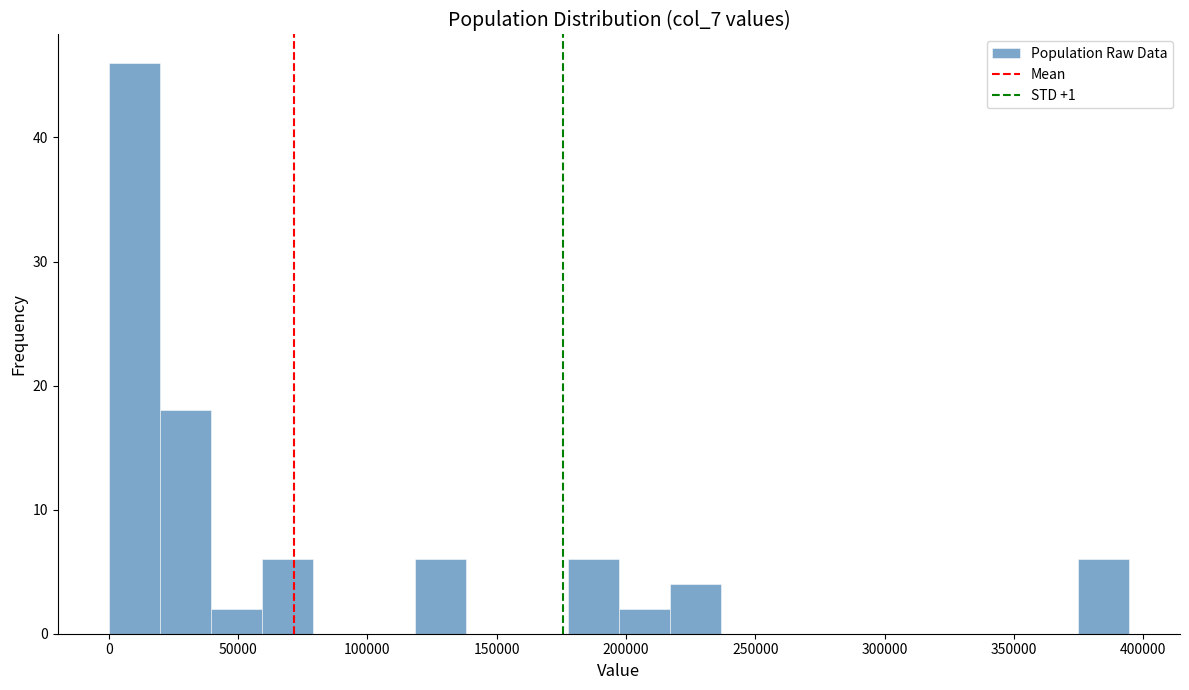

Read against the x-axis, roughly where is the centre of the tallest bar?

10000